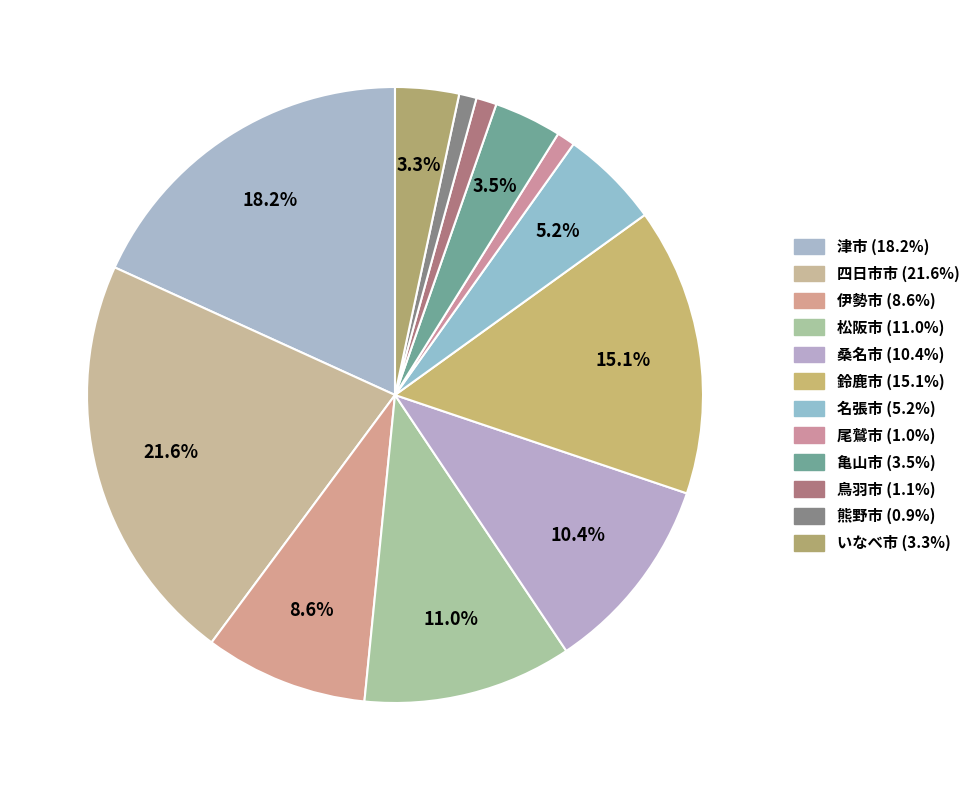

Count the number of slices in the pie.

12